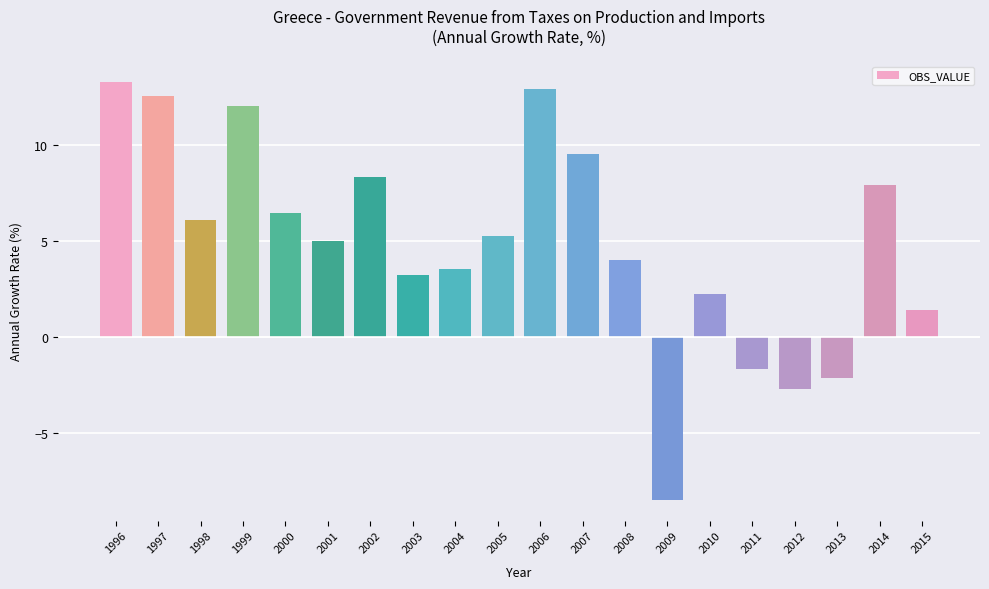

What is the difference between the values at 2003 and 2006?

9.7